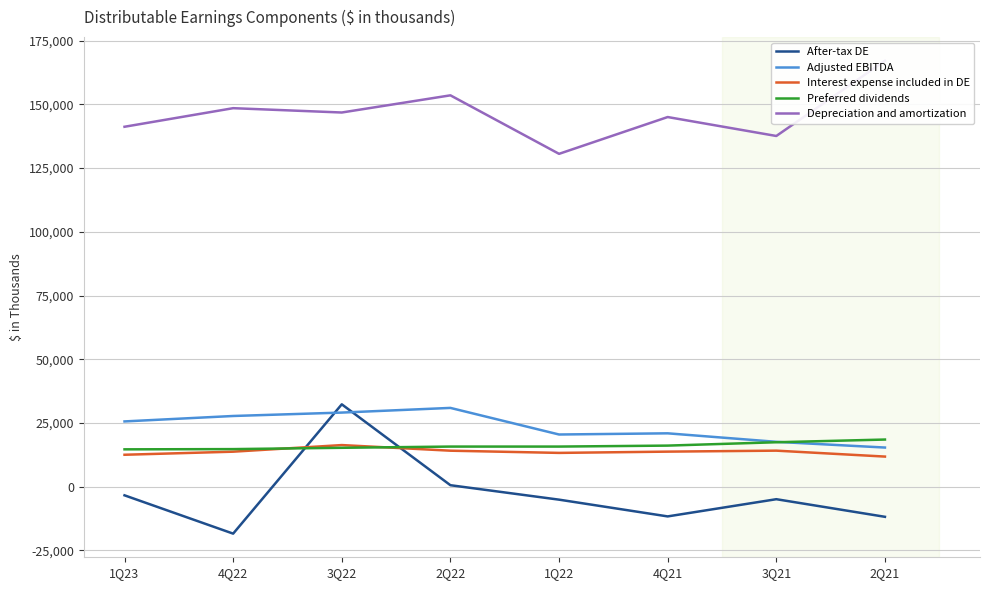

Between 1Q22 and 2Q21, which series saw the biggest shift?

Depreciation and amortization